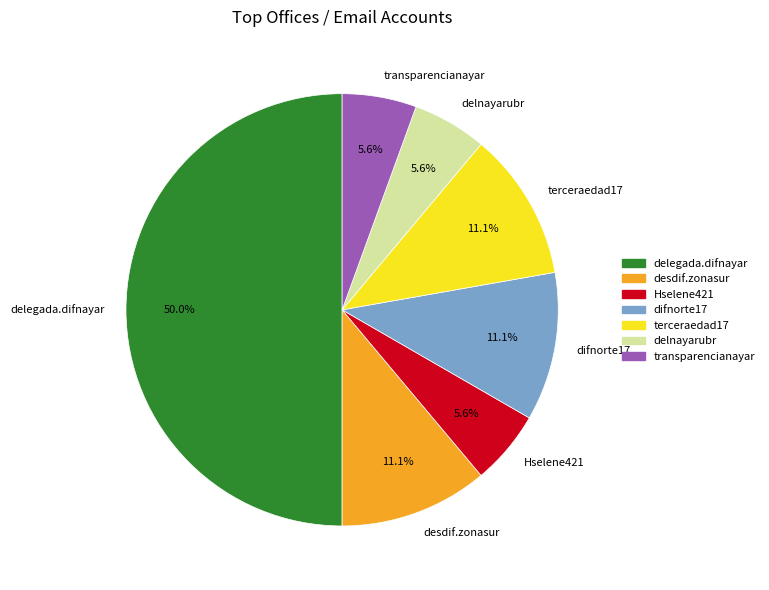

Does transparencianayar account for over 50% of the chart?

No